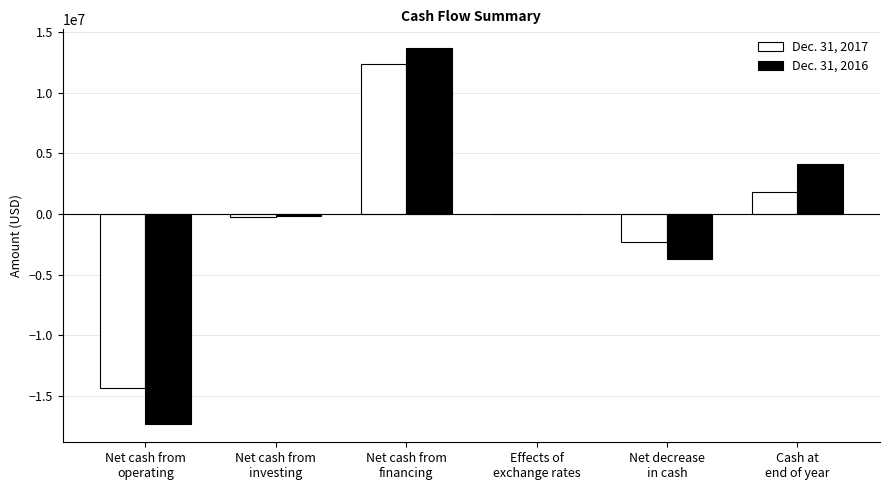

The value of Dec. 31, 2016 at Net cash from
operating is -23084947. True or false?

False